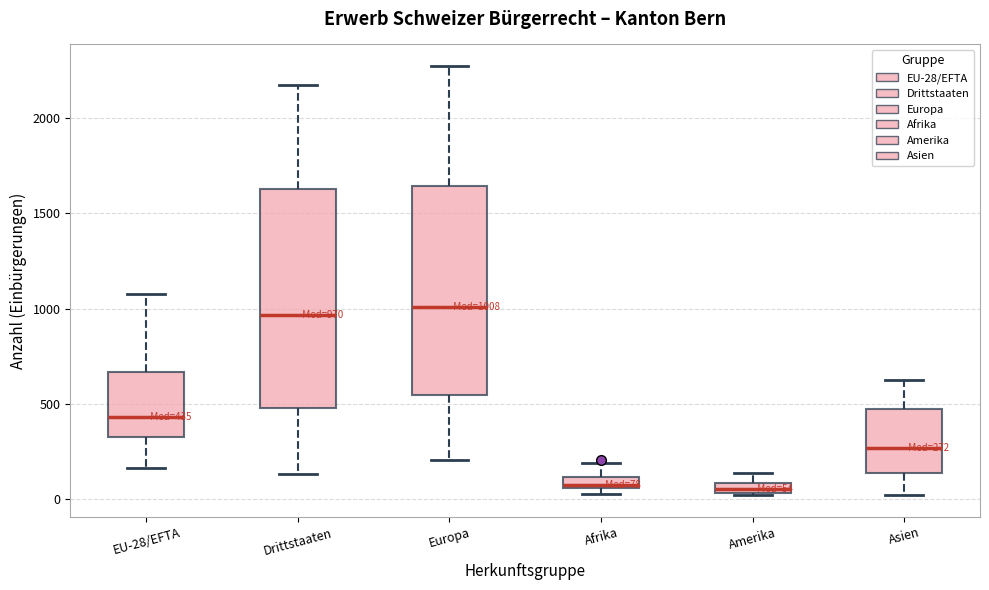

Which box is the tallest, from its lower edge to its upper edge?

Drittstaaten